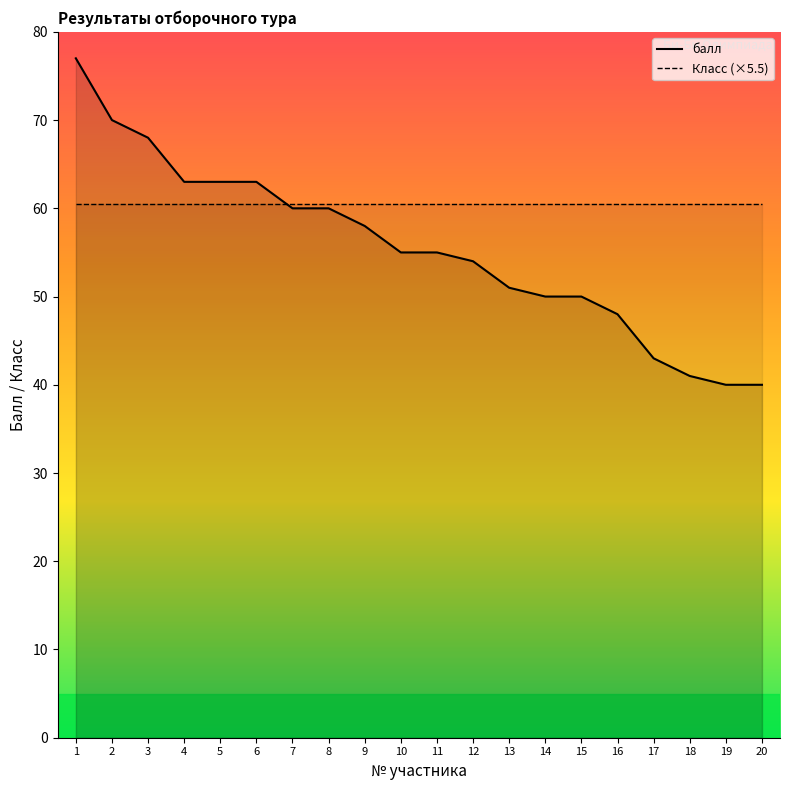

The value of Класс (×5.5) at 18 is 14.8. True or false?

False